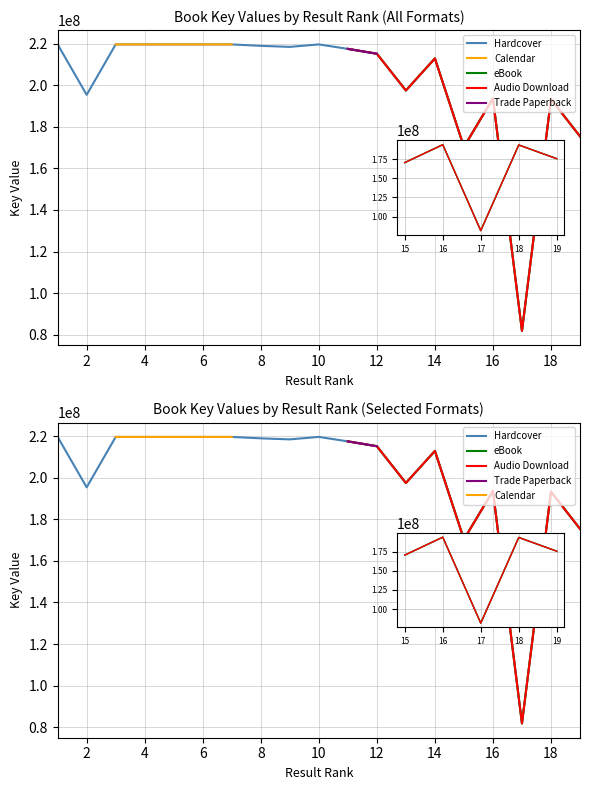

True or false: Hardcover and Trade Paperback cross at least once.

False